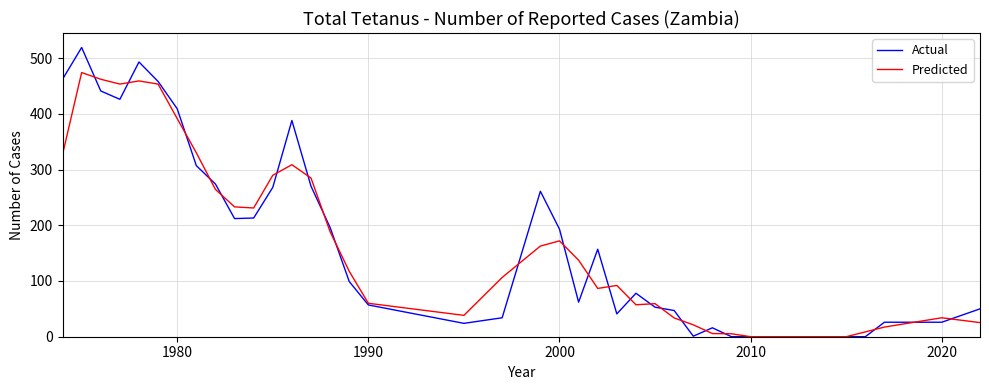

What is the greatest value displayed?

519.0